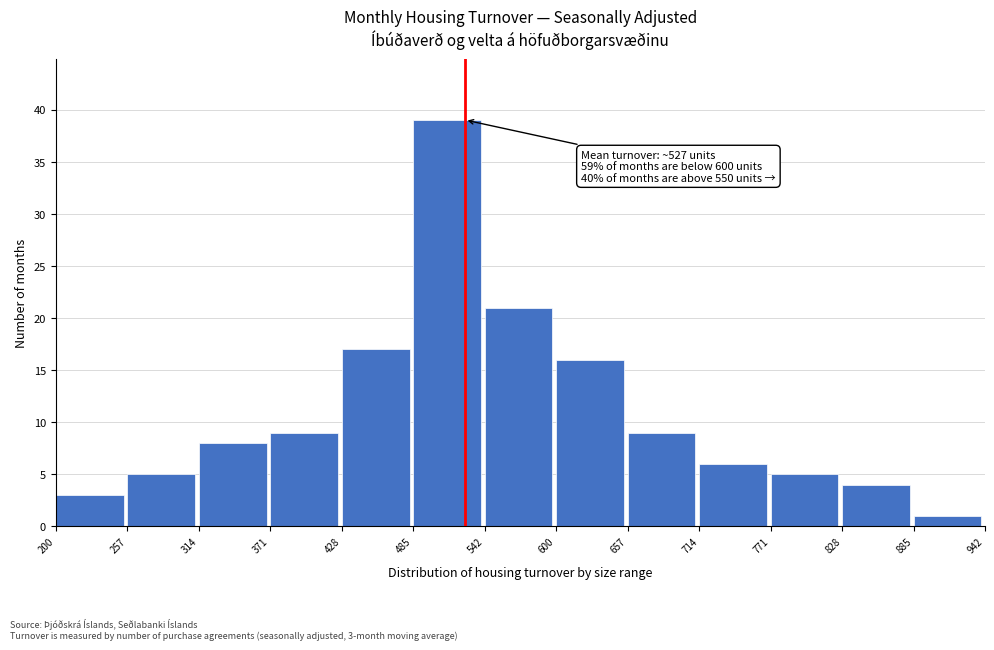

Which range on the x-axis has the tallest bar?

485 to 542